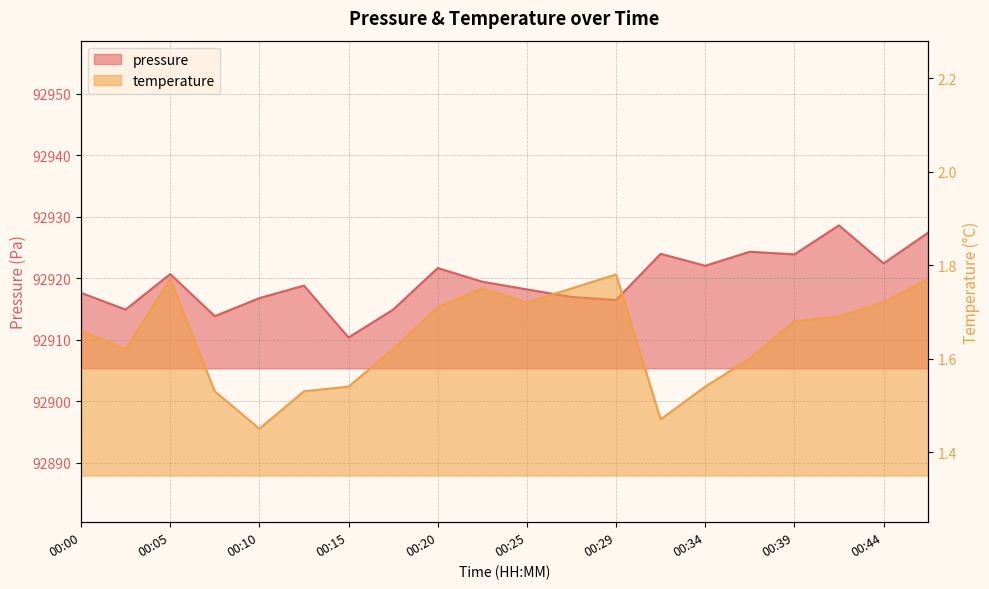

Reading right to left, list all the values displayed in this chart.

pressure: 92927.4	92922.4	92928.6	92923.9	92924.3	92922.0	92924.0	92916.5	92917.0	92918.2	92919.4	92921.7	92914.9	92910.4	92918.8	92916.8	92913.8	92920.7	92914.9	92917.6
temperature: 1.8	1.7	1.7	1.7	1.6	1.5	1.5	1.8	1.8	1.7	1.8	1.7	1.6	1.5	1.5	1.4	1.5	1.8	1.6	1.7